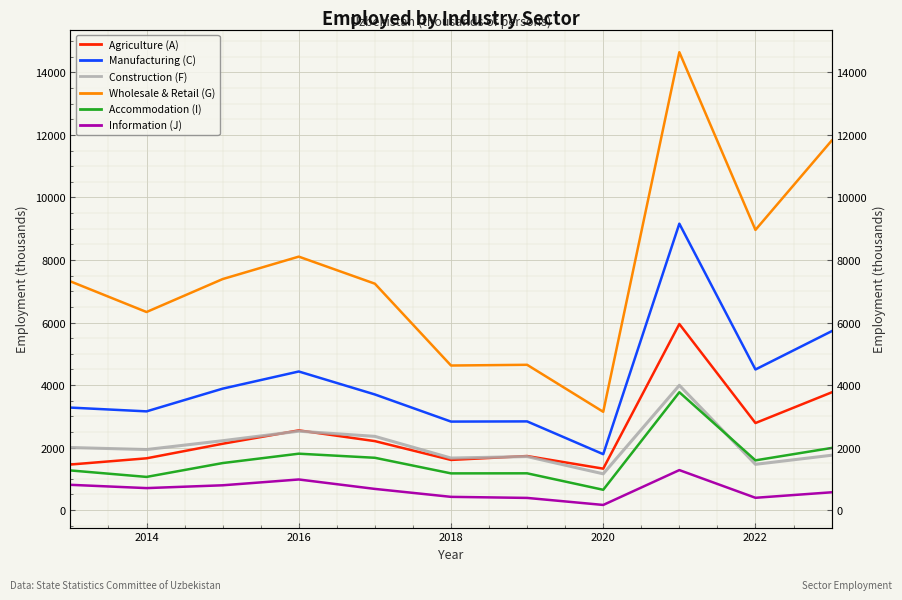

How many interior local peaks does the Construction (F) series have?

3